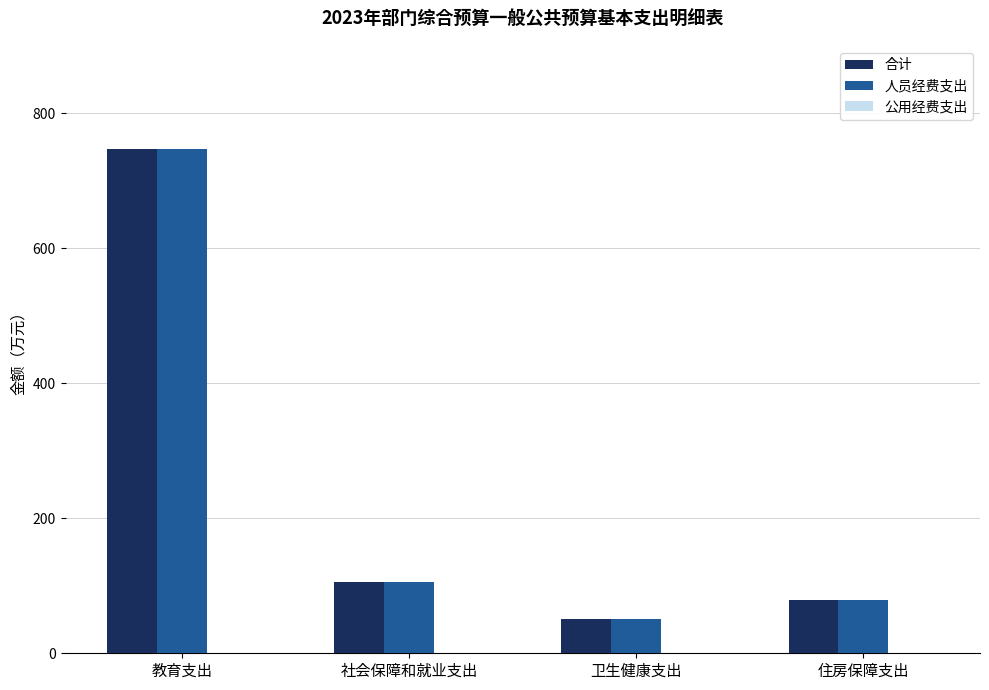

What is the sum of all 合计 values?

982.4